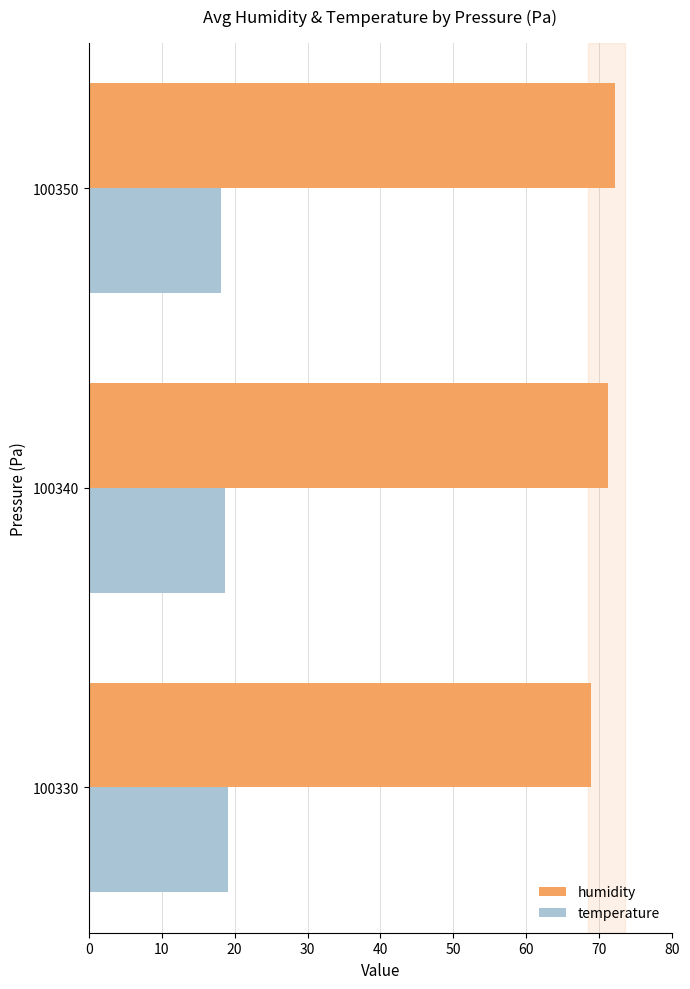

Which series has the largest range (max minus min)?

humidity